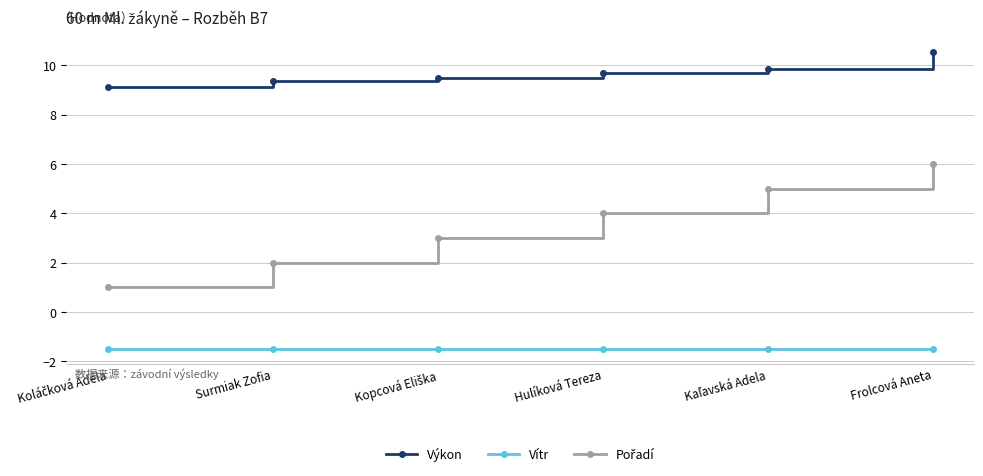

What is the label of the 2nd point from the left?

Surmiak Zofia